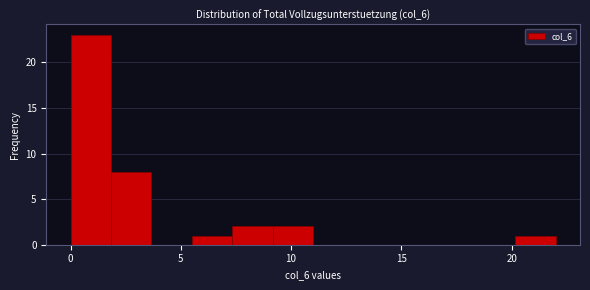

Around what value on the x-axis is the tallest bar? Give the approximate position of its centre, as read against the axis.

1.0